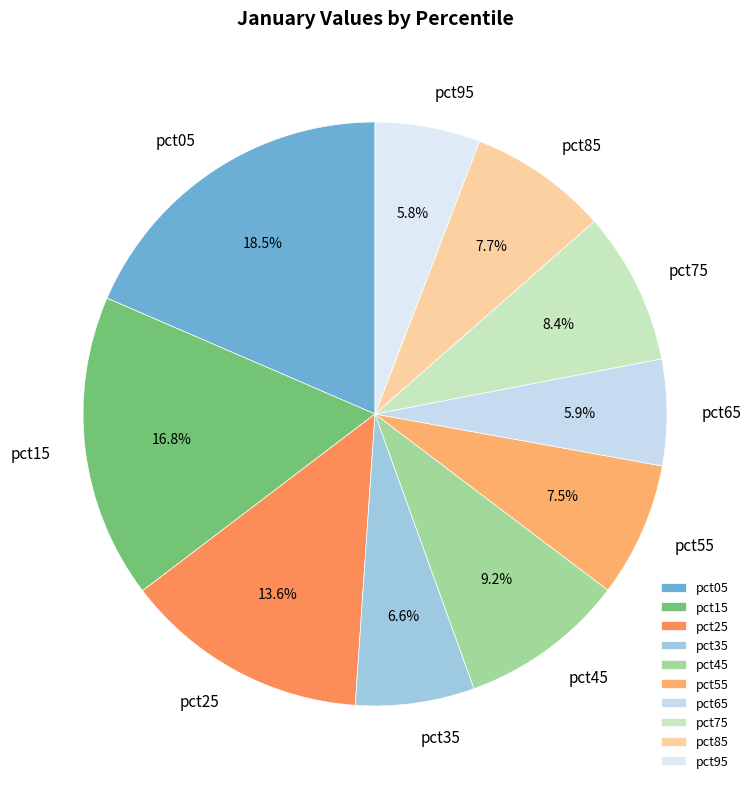

How many slices are in this pie chart?

10